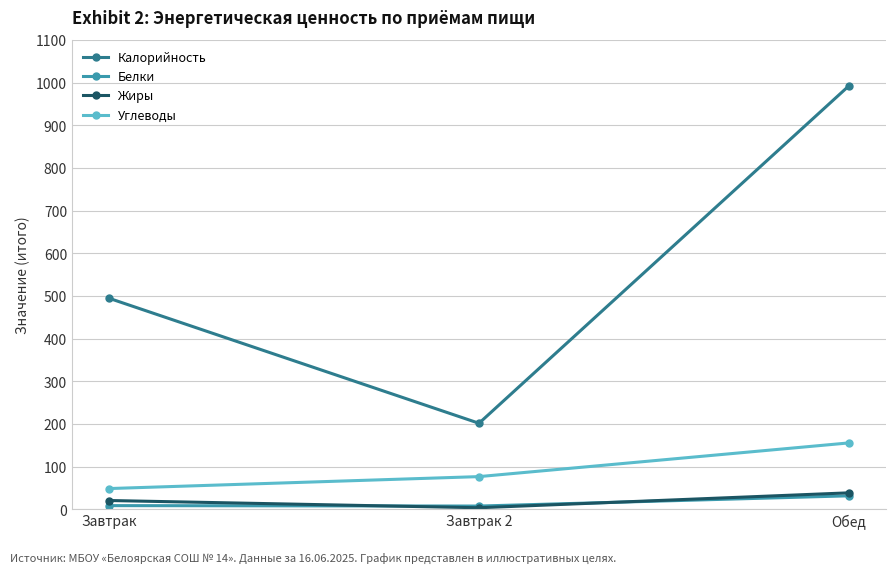

What position from the left is Завтрак?

1